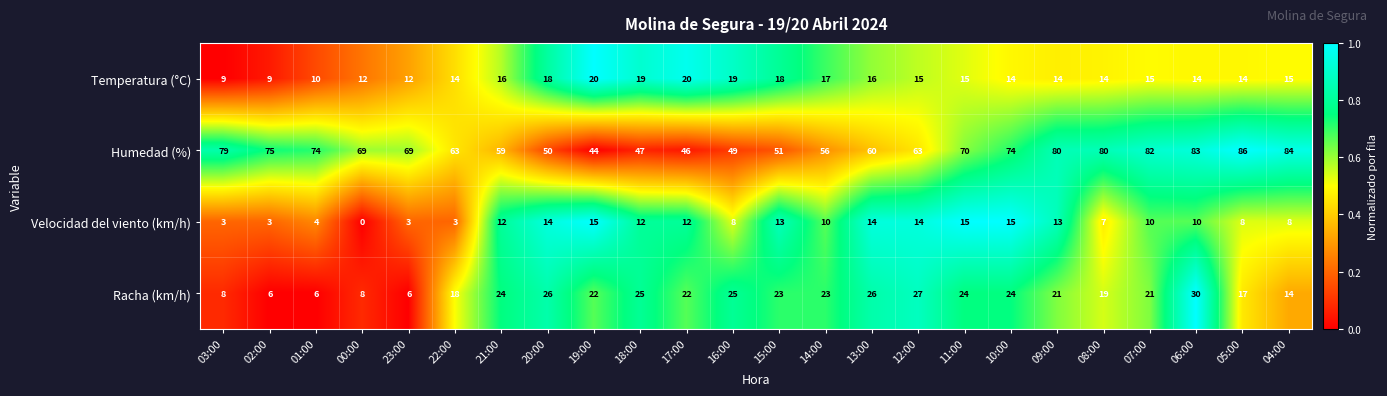

What is the difference between the Humedad (%) values at 10:00 and 04:00?

10